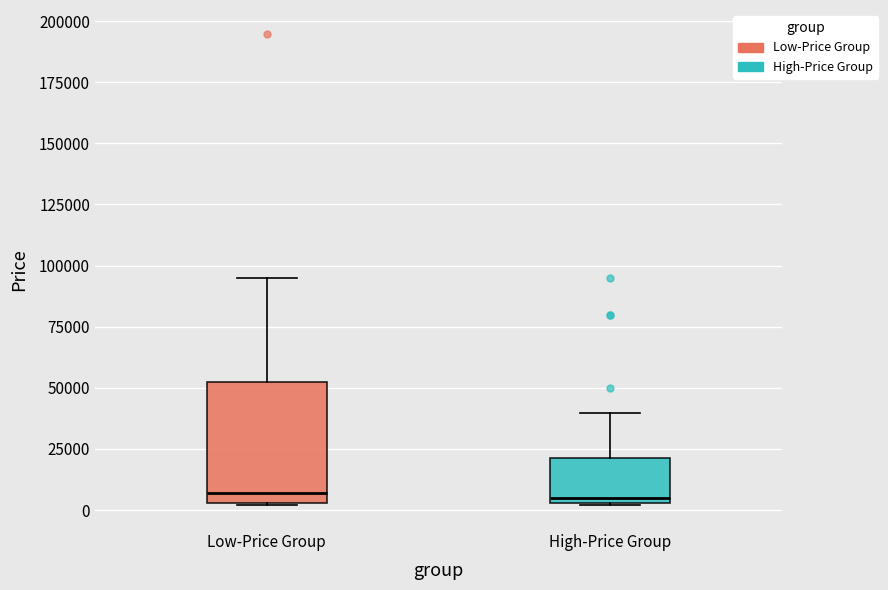

Comparing the boxes themselves (not the whiskers), which one is the tallest?

Low-Price Group